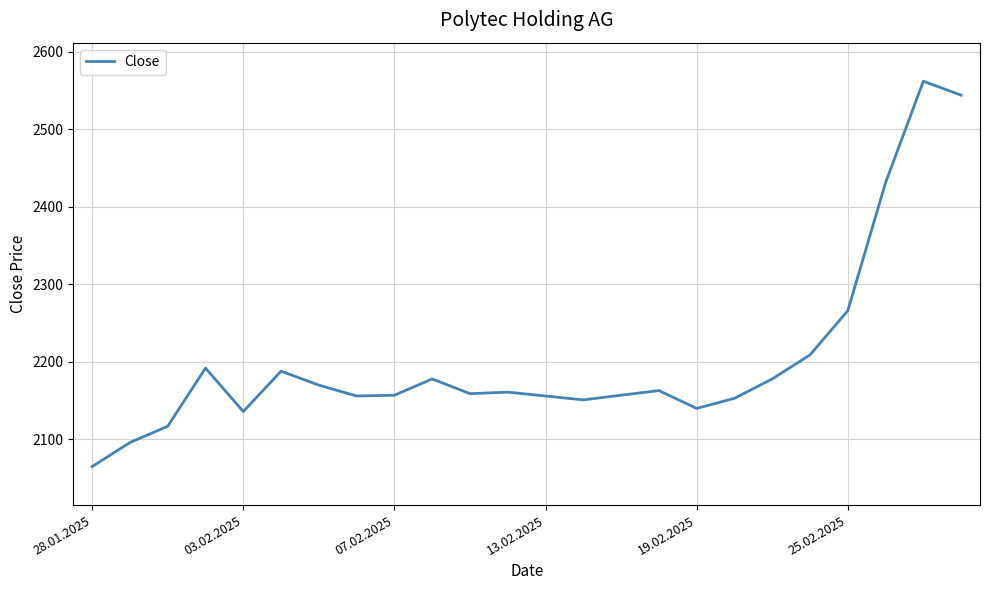

What is the difference between the maximum and minimum values?

497